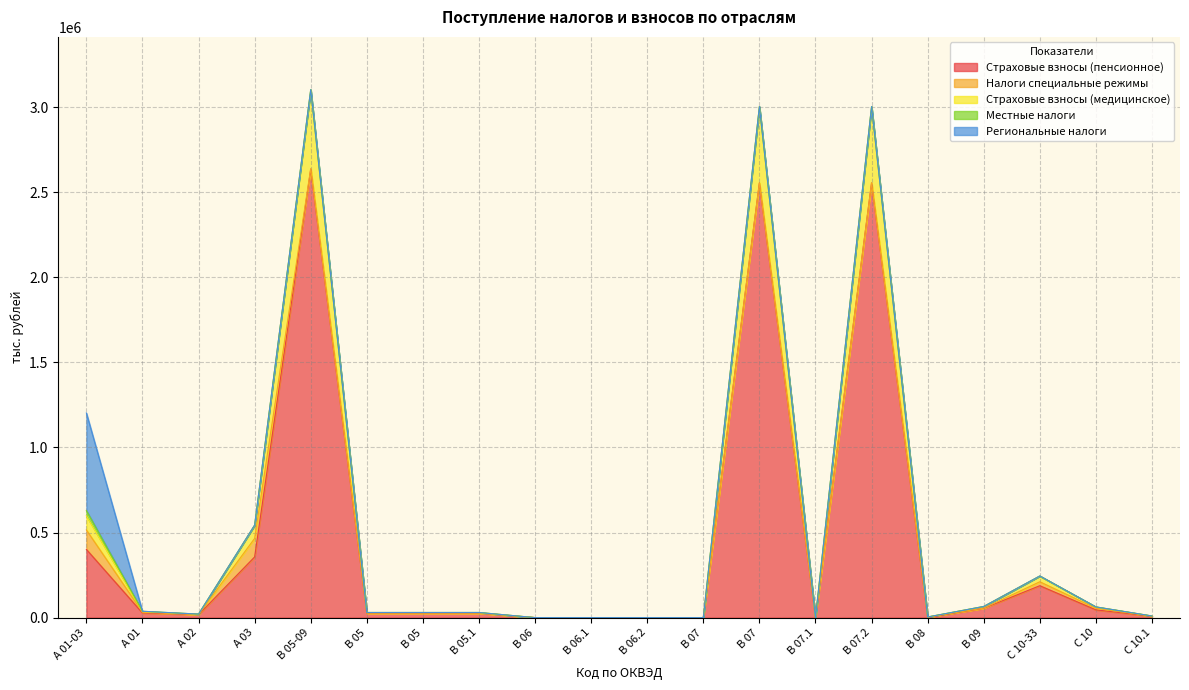

What is the value of the Страховые взносы (медицинское) point at the 16th from the left?

74